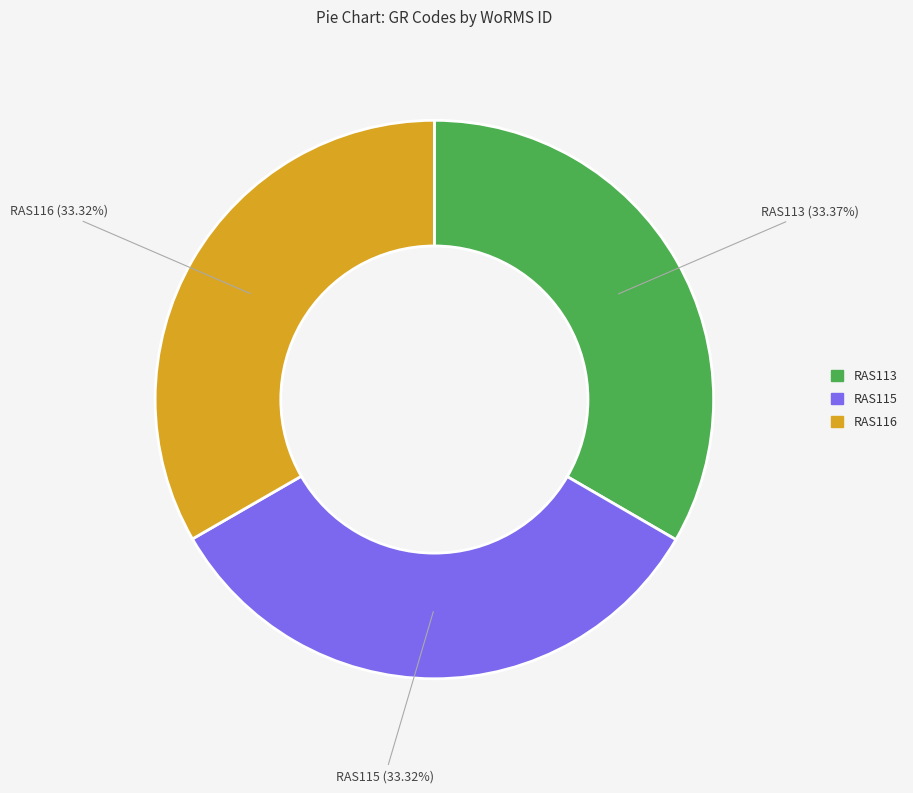

To the nearest percent, what is the average slice percentage?

33%